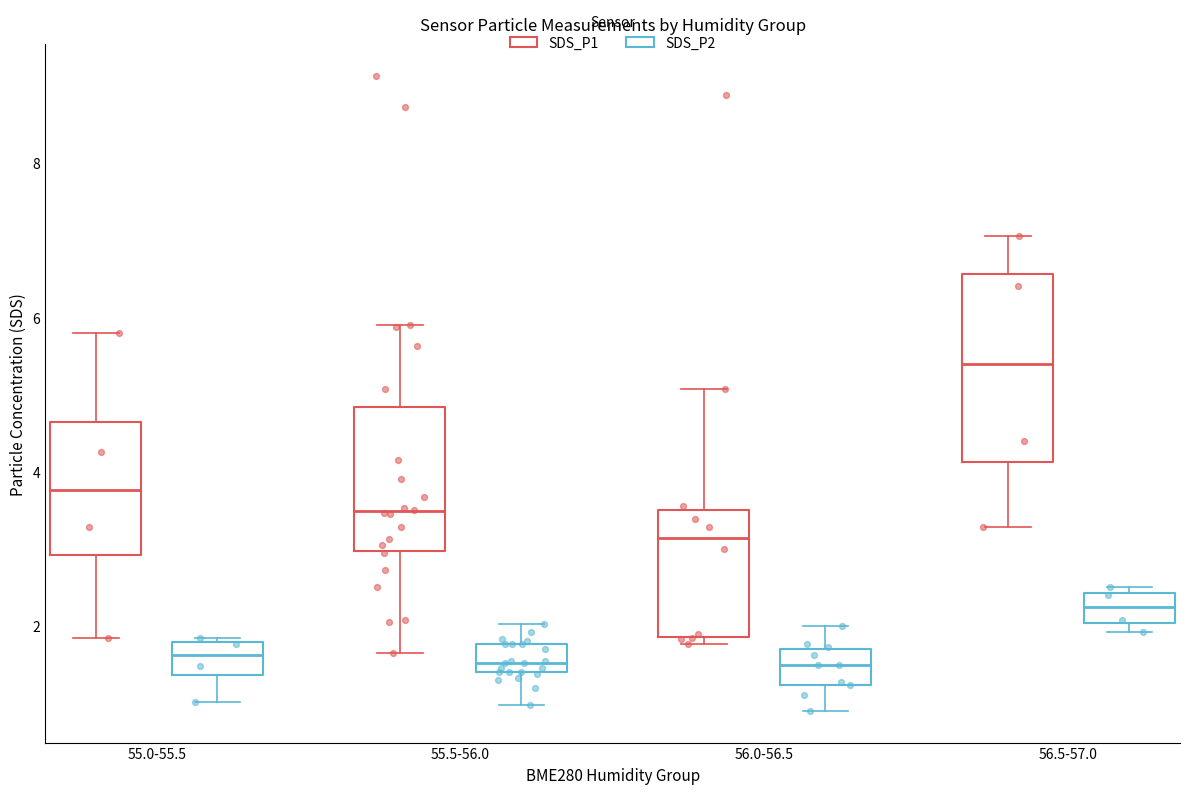

Reading left to right, read every box against the y-axis: the position of its median line, the range the box covers, and the ends of its whiskers. The values are not printed on the chart, so give them approximately, as read against the axis.

55.0-55.5 (SDS_P1): median 3.8, box 3.0 to 4.6, whiskers 1.8 to 5.8
55.0-55.5 (SDS_P2): median 1.6, box 1.4 to 1.8, whiskers 1.0 to 1.8 (just above the box's upper edge)
55.5-56.0 (SDS_P1): median 3.4, box 3.0 to 4.8, whiskers 1.6 to 6.0
55.5-56.0 (SDS_P2): median 1.6, box 1.4 to 1.8, whiskers 1.0 to 2.0
56.0-56.5 (SDS_P1): median 3.2, box 1.8 to 3.6, whiskers 1.8 (just below the box's lower edge) to 5.0
56.0-56.5 (SDS_P2): median 1.6, box 1.2 to 1.8, whiskers 1.0 to 2.0
56.5-57.0 (SDS_P1): median 5.4, box 4.2 to 6.6, whiskers 3.2 to 7.0
56.5-57.0 (SDS_P2): median 2.2, box 2.0 to 2.4, whiskers 2.0 (just below the box's lower edge) to 2.6